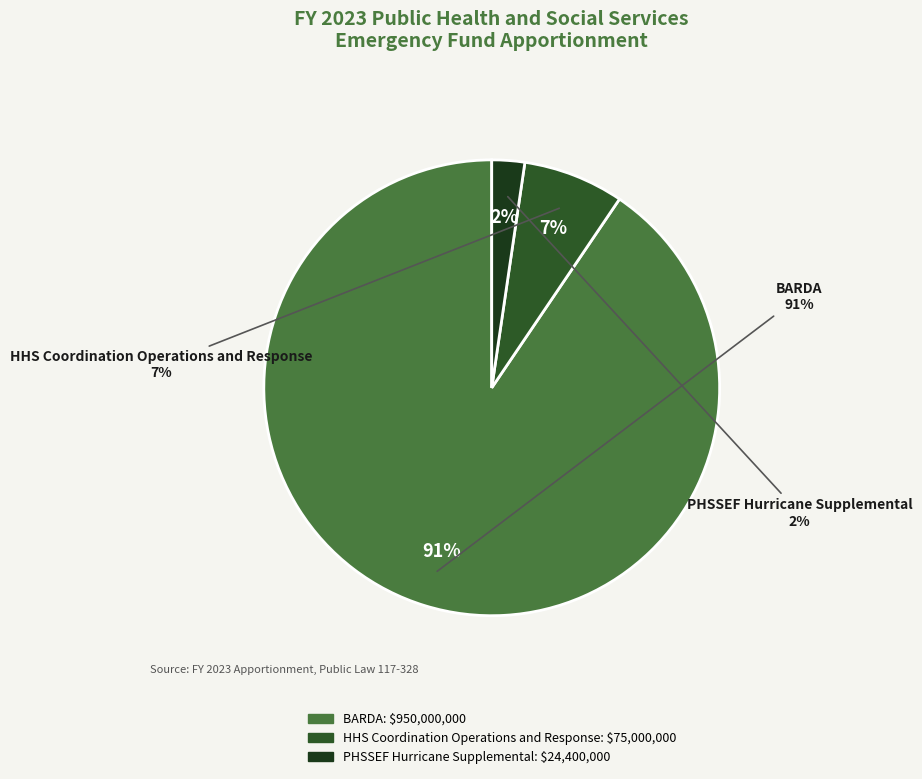

The PHSSEF Hurricane Supplemental slice represents 1% of the pie. True or false?

False